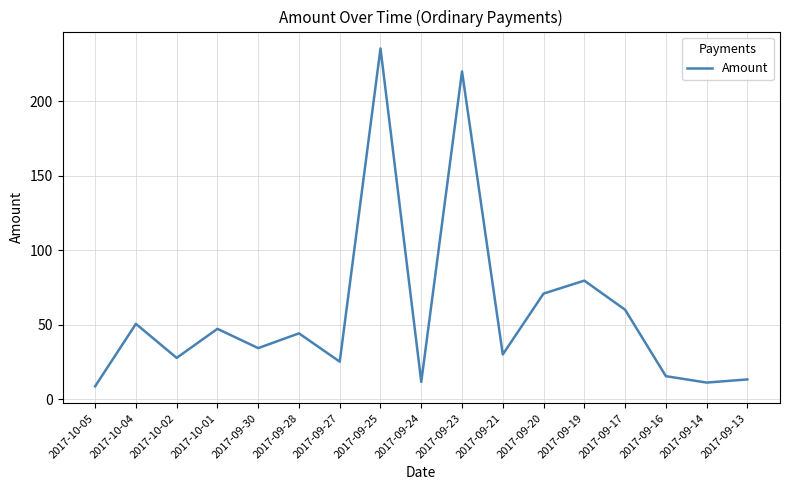

At which label is the value closest to 122?

2017-09-19